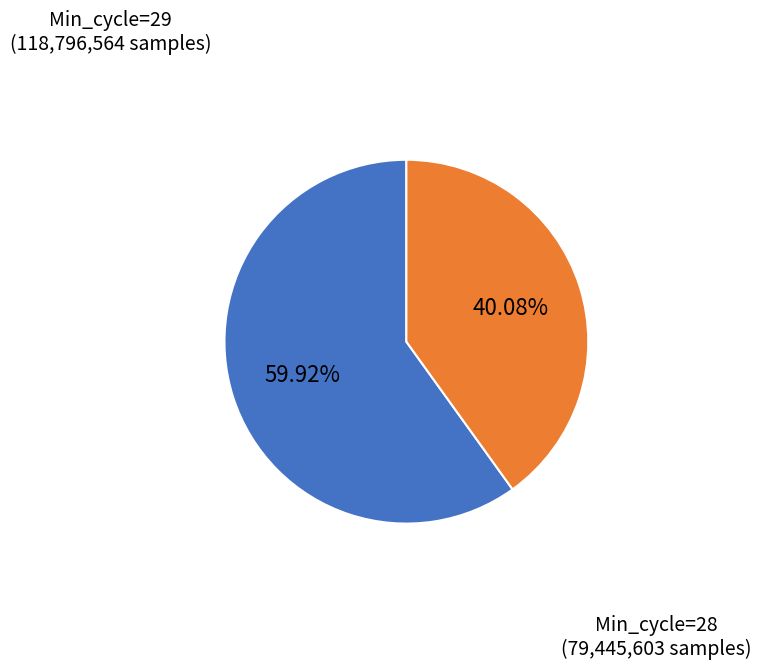

Which category has the biggest portion of the pie?

Min_cycle=29